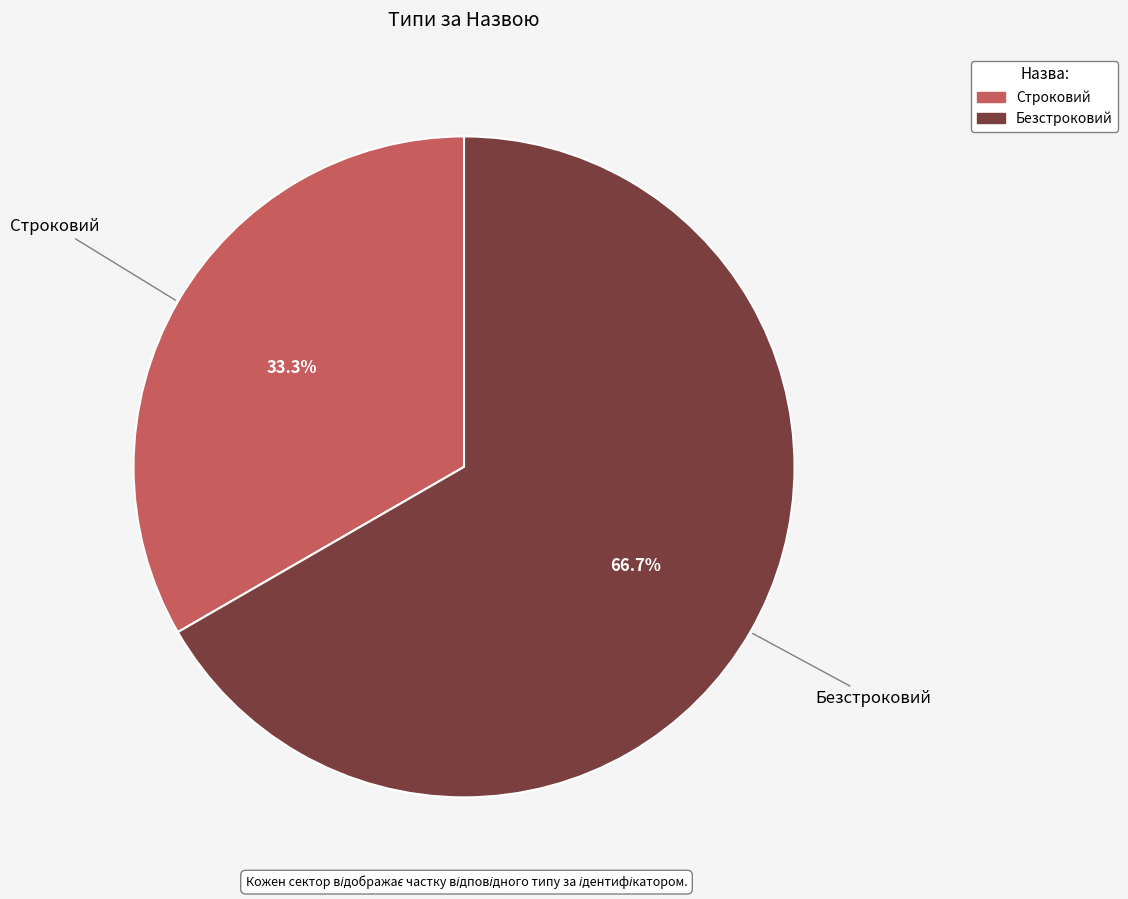

Is there any slice that represents more than half of the pie?

Yes